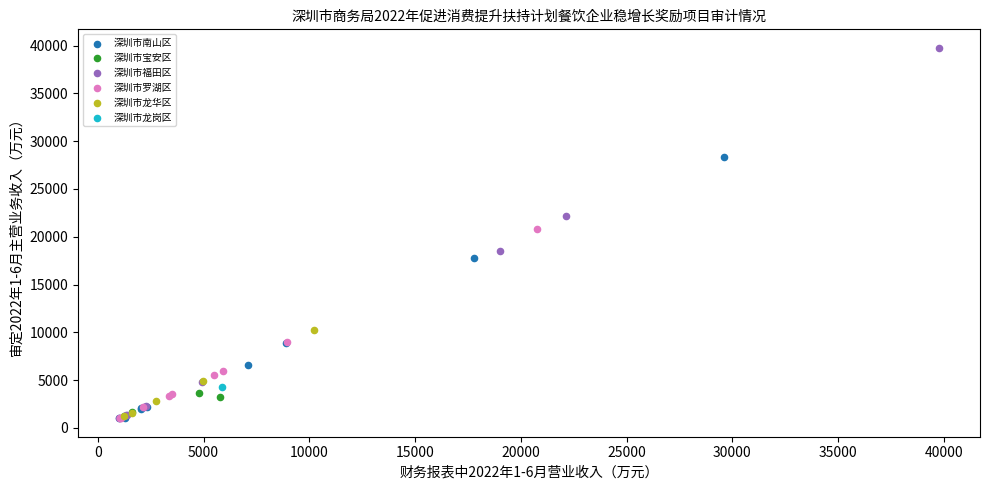

What are all the series names shown in the legend?

深圳市南山区, 深圳市宝安区, 深圳市福田区, 深圳市罗湖区, 深圳市龙华区, 深圳市龙岗区